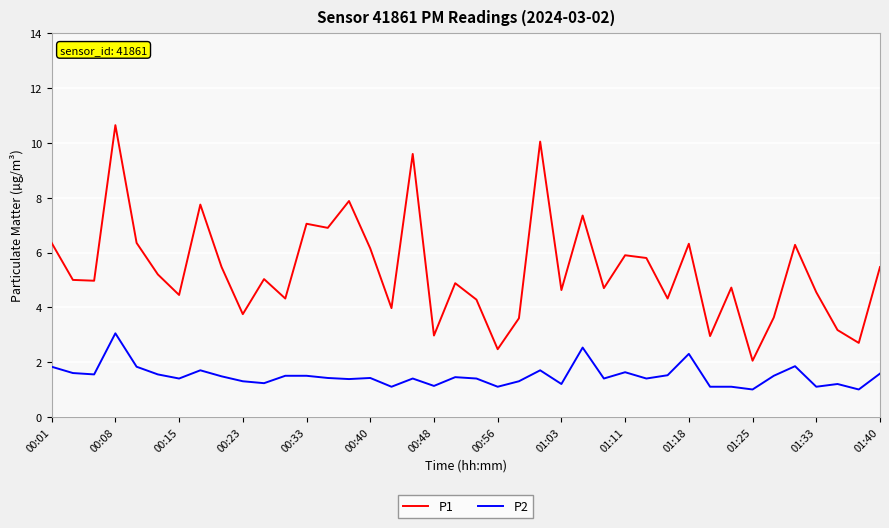

Which series has the largest total across all categories?

P1